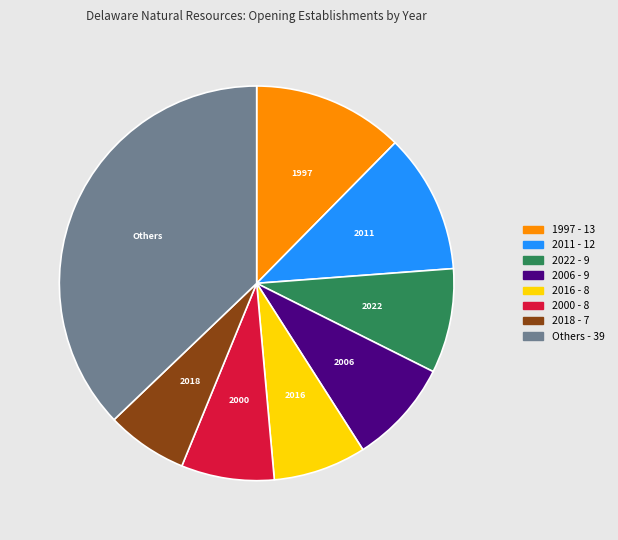

How many segments does this pie chart have?

8